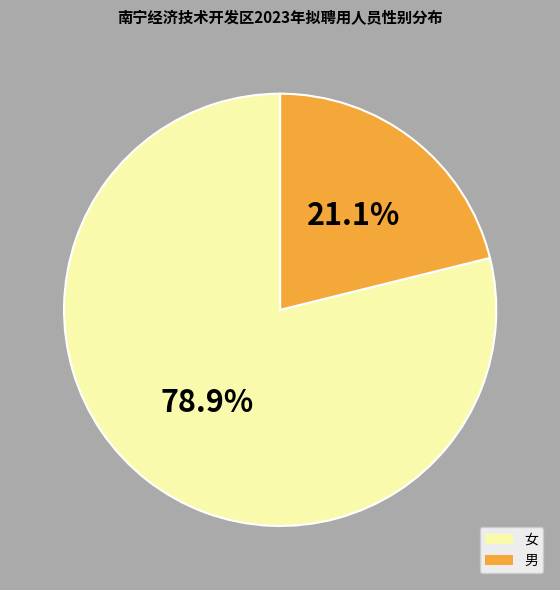

What percentage is the 男 slice, to the nearest percent?

21%